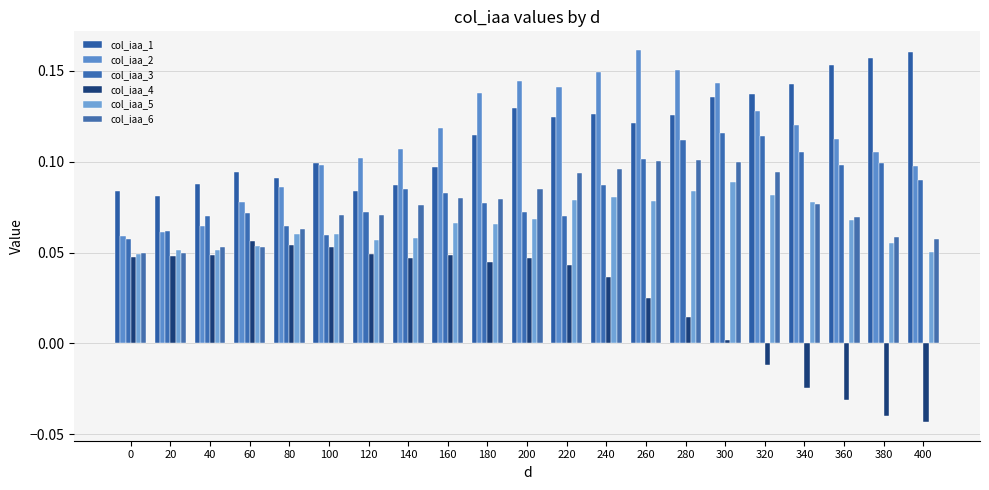

Between 160 and 240, which series saw the biggest shift?

col_iaa_2